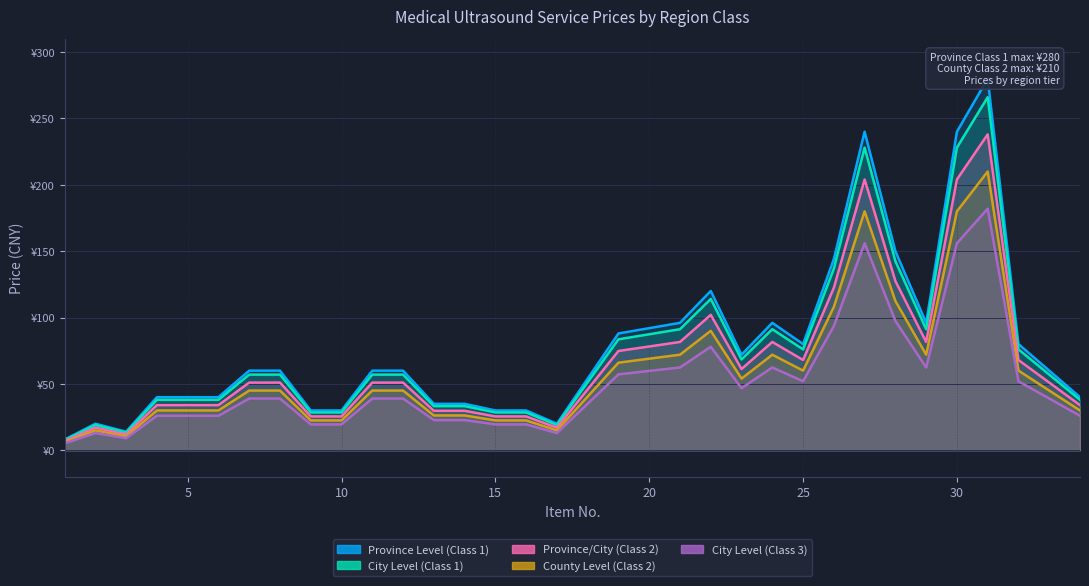

Where does the Province/City (Class 2) series first go above 60?

19